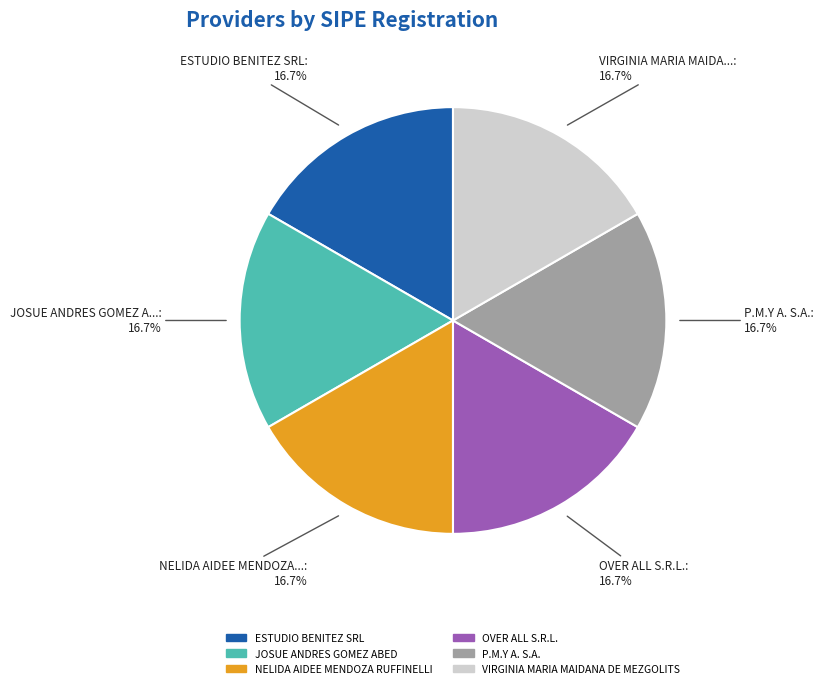

Approximately how many times larger is the value at P.M.Y A. S.A. compared to NELIDA AIDEE MENDOZA RUFFINELLI?

1.0